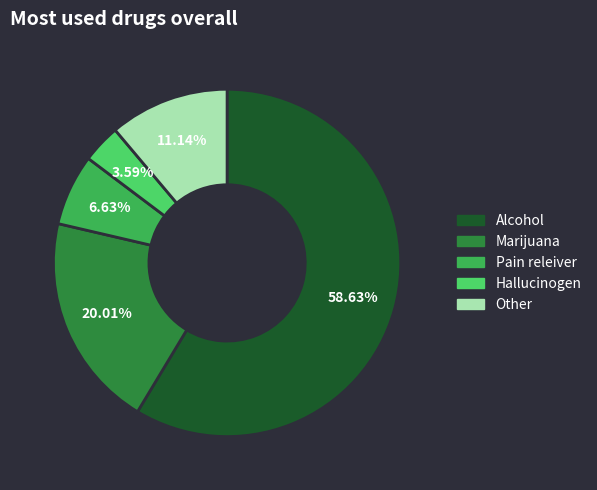

Is there a majority slice in this chart?

Yes